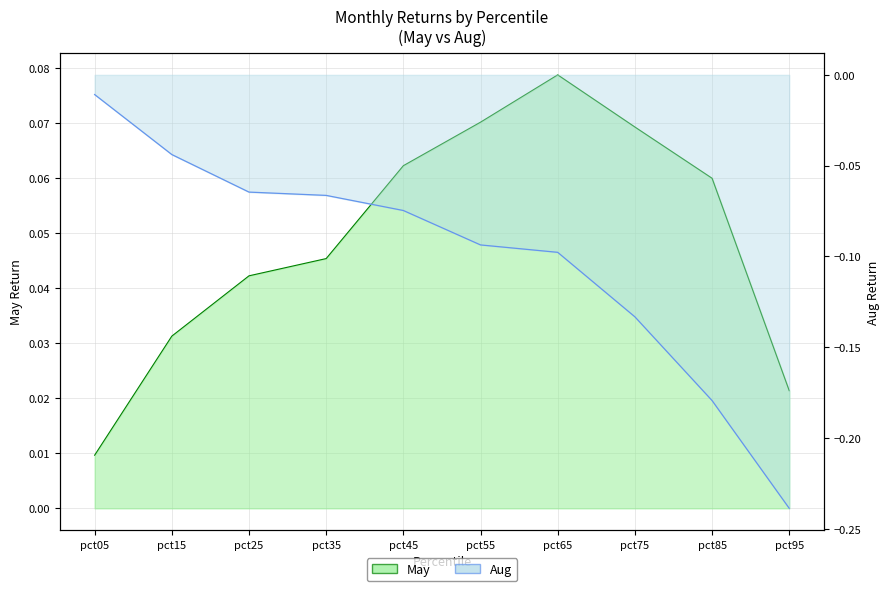

What is the spread (max minus min) of values at pct65?

0.2